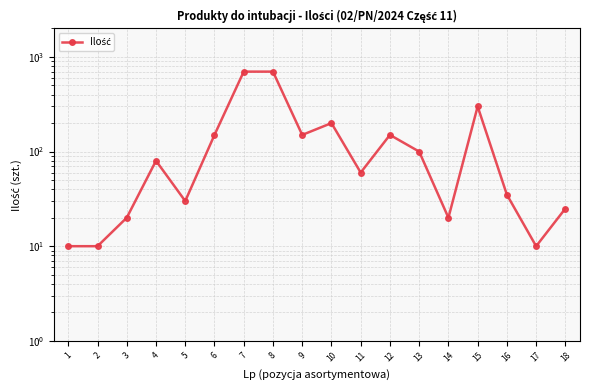

True or false: the data shows 10 at 3.

False